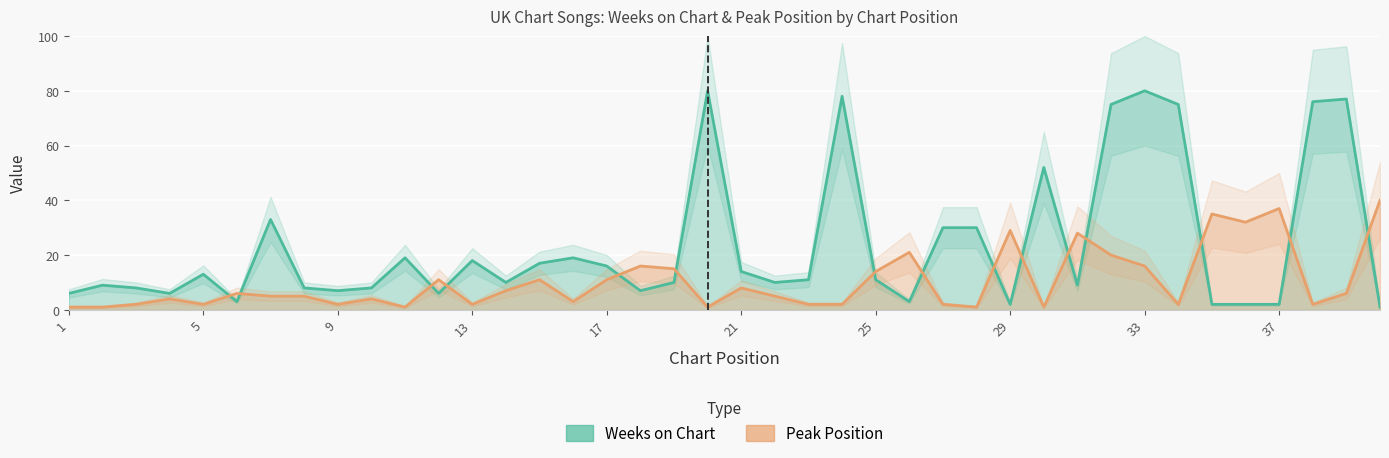

What is the difference between the Weeks on Chart values at 13 and 31?

9